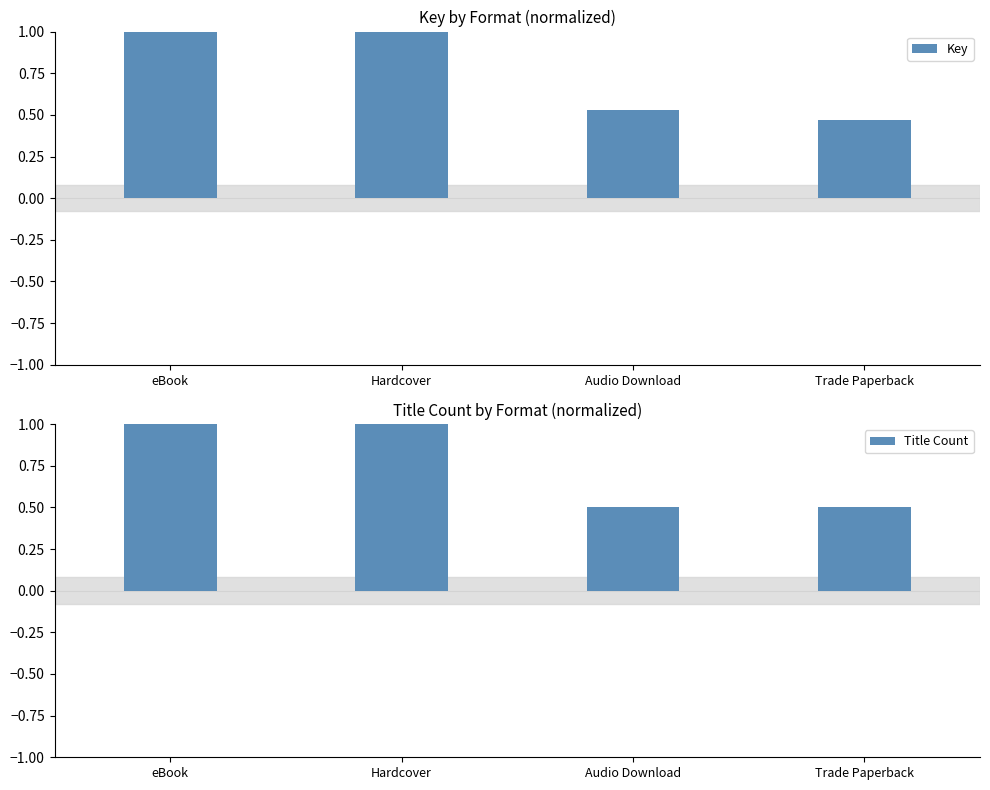

Which series has the largest total across all categories?

Key